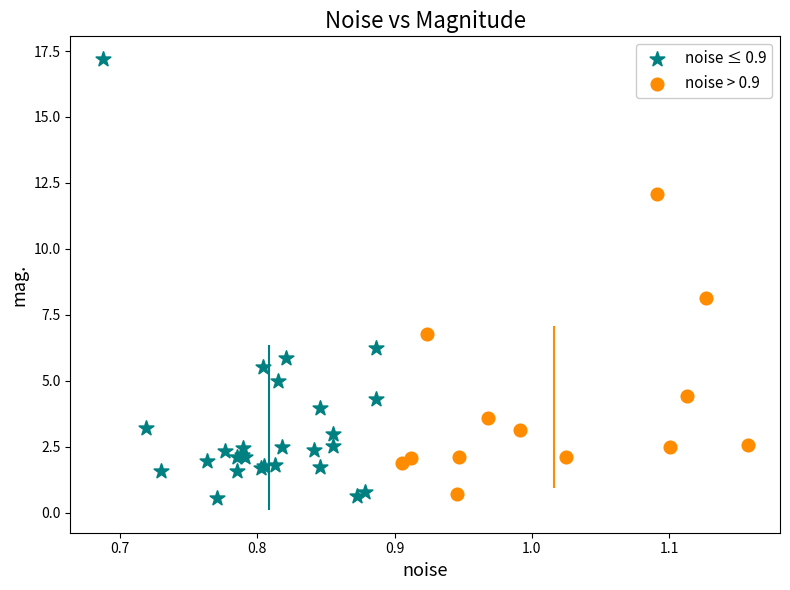

Which series reaches the maximum Y coordinate?

noise ≤ 0.9